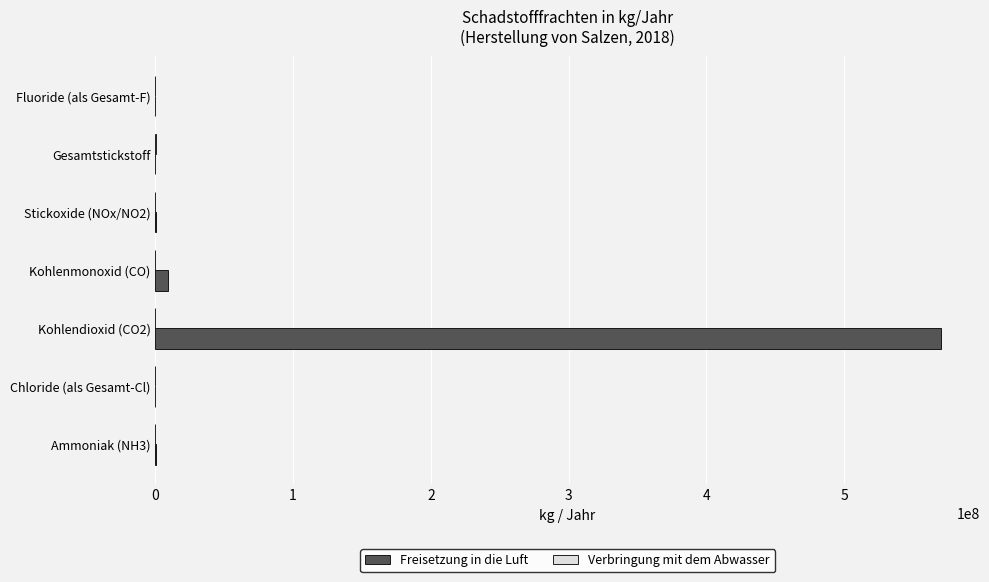

At which category is the sum across all series the highest?

Kohlendioxid (CO2)